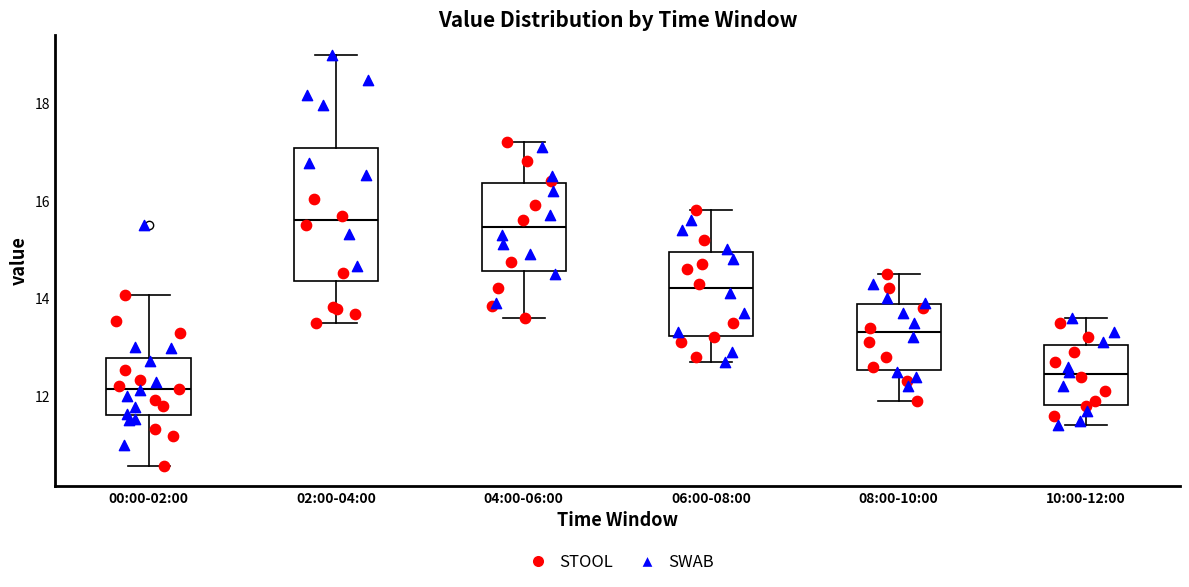

Reading left to right, transcribe this box plot: for each box, give where its median line is, the range the box spans, and where its two whiskers end, as read against the y-axis. The values are not printed on the chart, so give them approximately, as read against the axis.

00:00-02:00: median 12.2, box 11.6 to 12.8, whiskers 10.6 to 14.0
02:00-04:00: median 15.6, box 14.4 to 17.0, whiskers 13.6 to 19.0
04:00-06:00: median 15.4, box 14.6 to 16.4, whiskers 13.6 to 17.2
06:00-08:00: median 14.2, box 13.2 to 15.0, whiskers 12.8 to 15.8
08:00-10:00: median 13.4, box 12.6 to 13.8, whiskers 12.0 to 14.6
10:00-12:00: median 12.4, box 11.8 to 13.0, whiskers 11.4 to 13.6